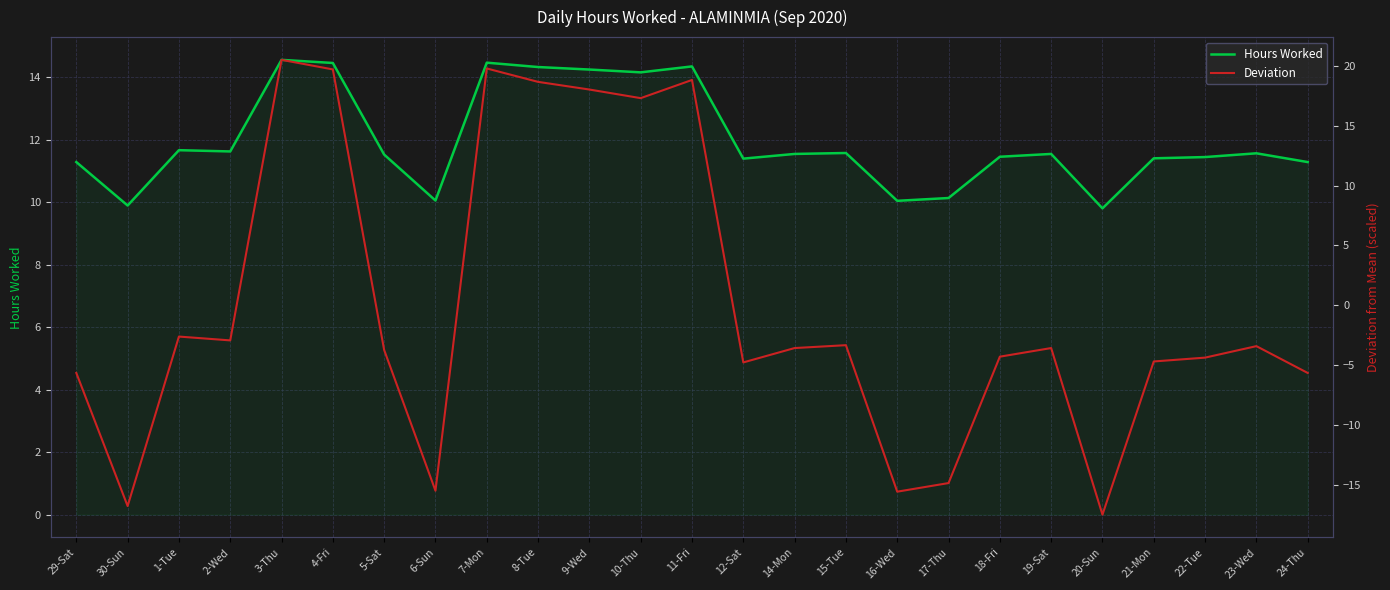

Which series has the largest total across all categories?

Hours Worked